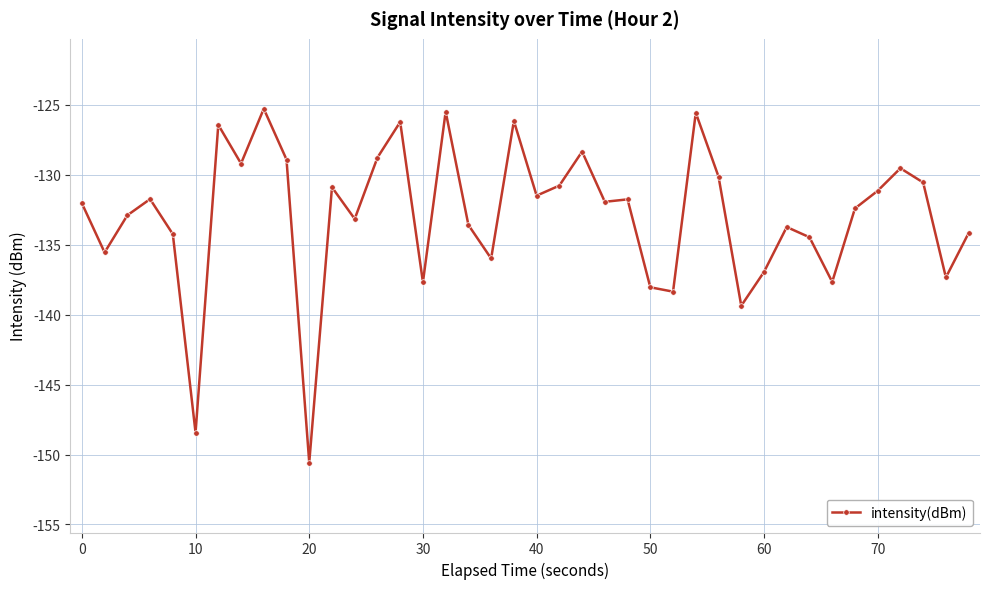

What is the greatest value displayed?

-125.3